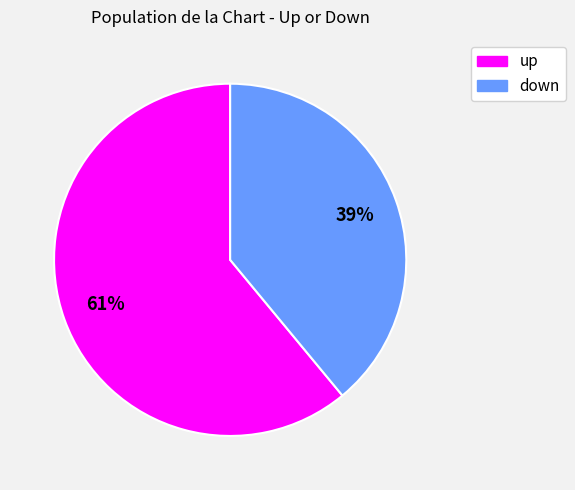

Do down and up together represent more than half of the pie?

Yes